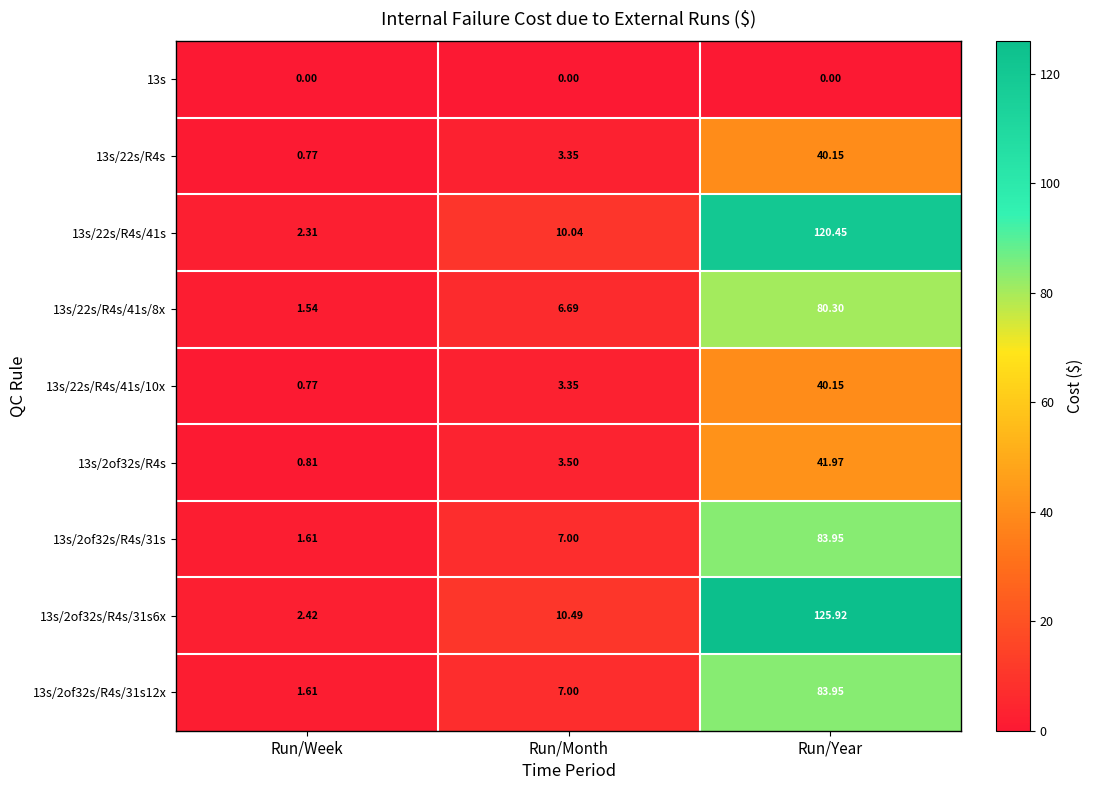

Count the number of data series in this chart.

9